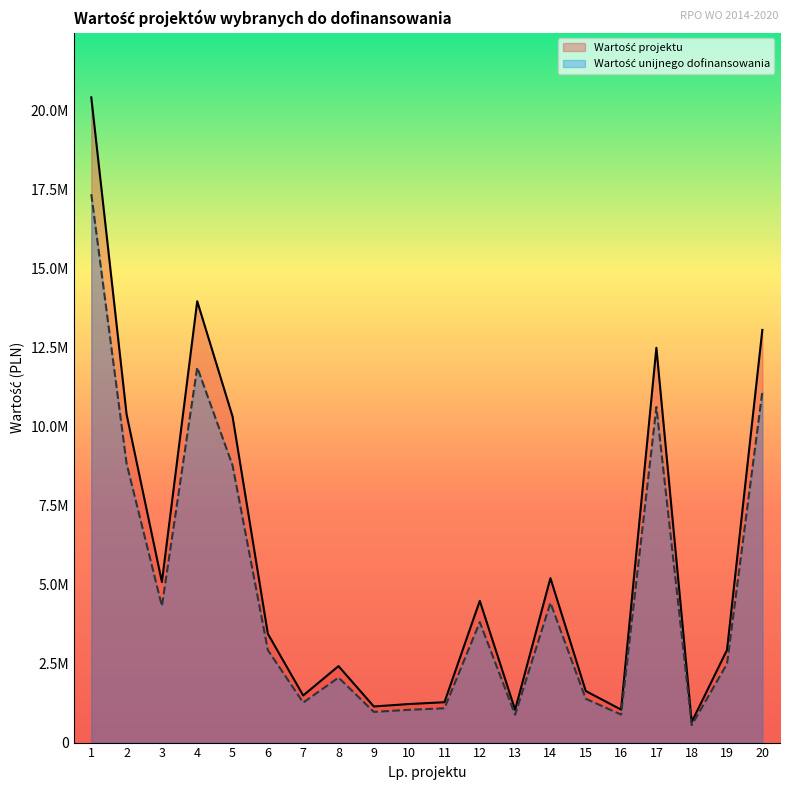

What is the smallest value displayed?

551586.2